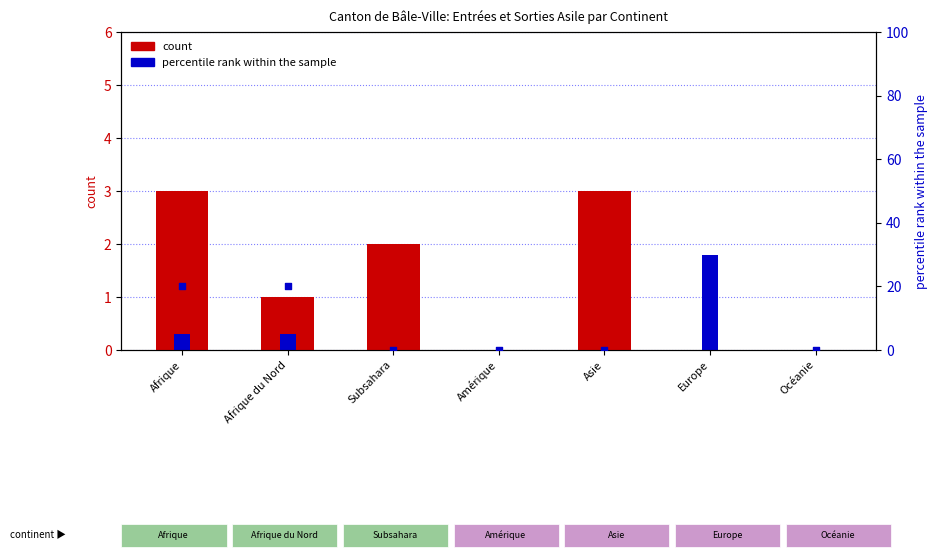

Which series has the widest spread of Y values?

percentile rank within the sample